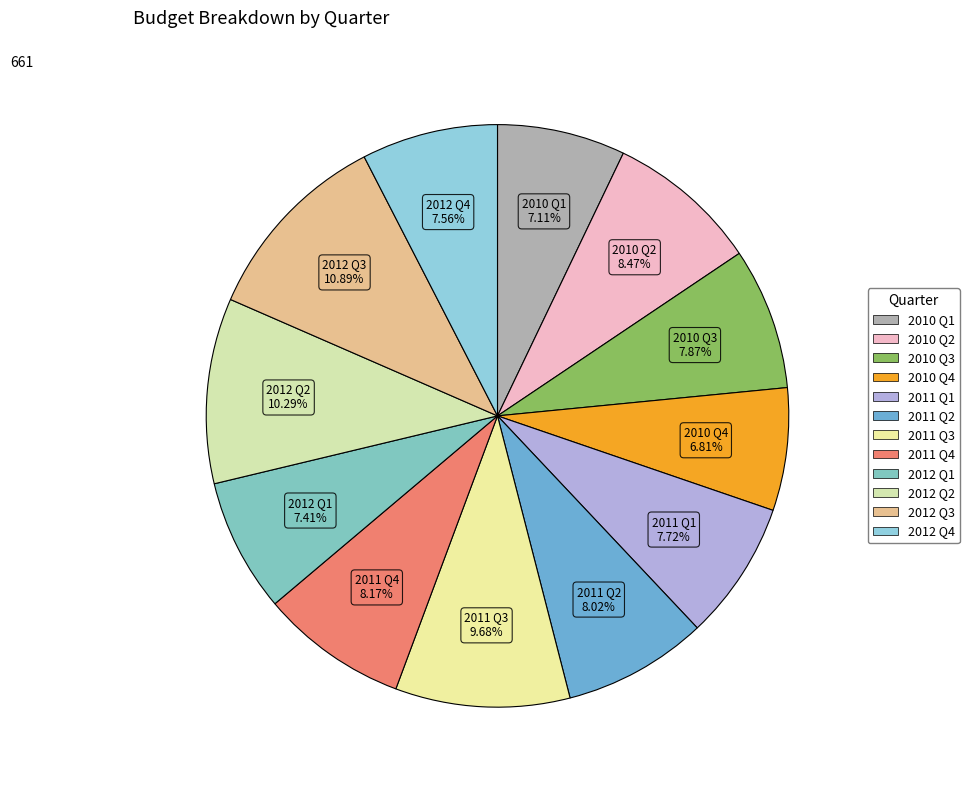

How many segments does this pie chart have?

12